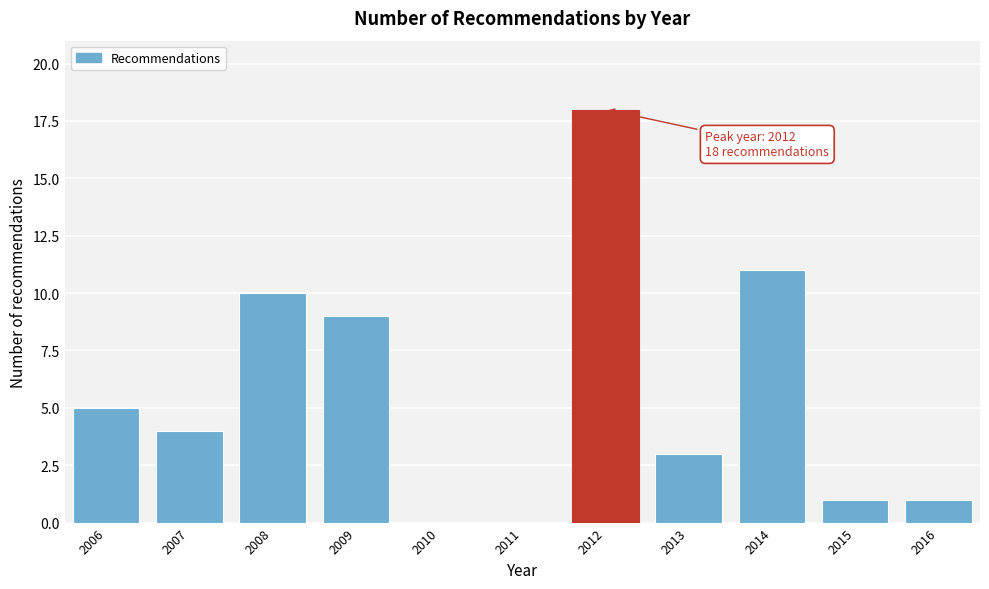

Reading right to left, extract all data points from this chart.

2016=1	2015=1	2014=11	2013=3	2012=18	2011=0	2010=0	2009=9	2008=10	2007=4	2006=5